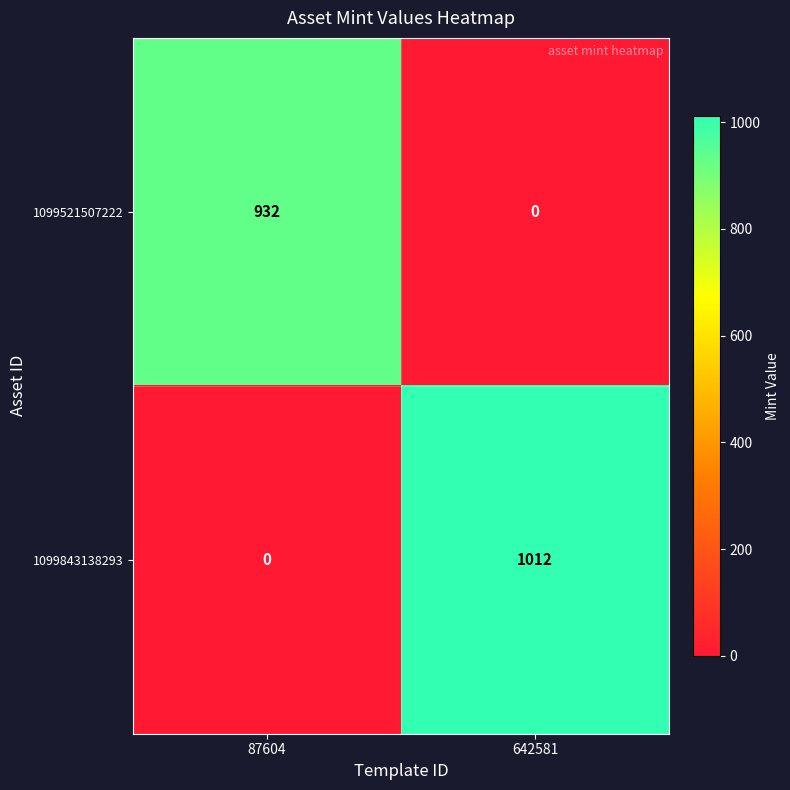

At which label does 1099521507222 reach its minimum?

642581